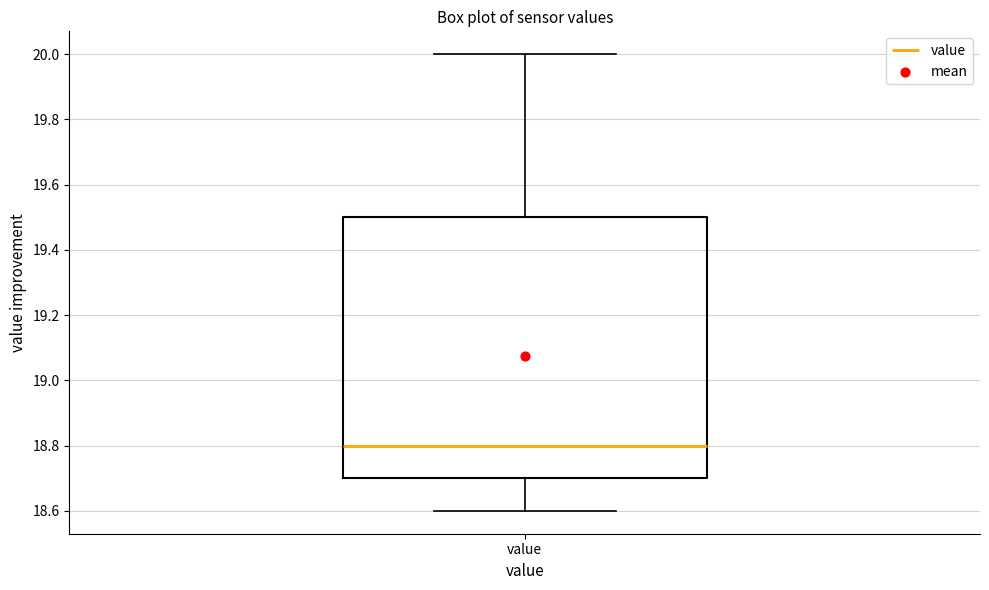

Read this box plot against the y-axis: the position of the median line, the range covered by the box, and the ends of both whiskers. The values are not printed on the chart, so give them approximately, as read against the axis.

median 18.8, box 18.7 to 19.5, whiskers 18.6 to 20.0